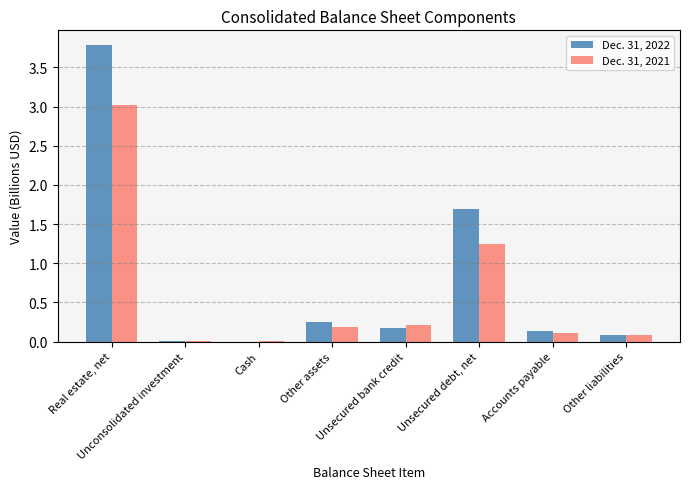

Which series has the widest spread of values?

Dec. 31, 2022